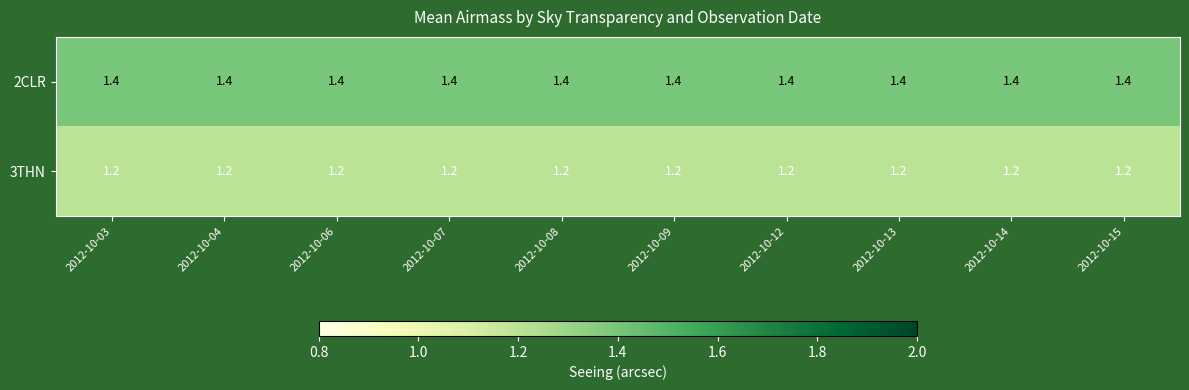

What value does the 2CLR series have at 2012-10-03?

1.4